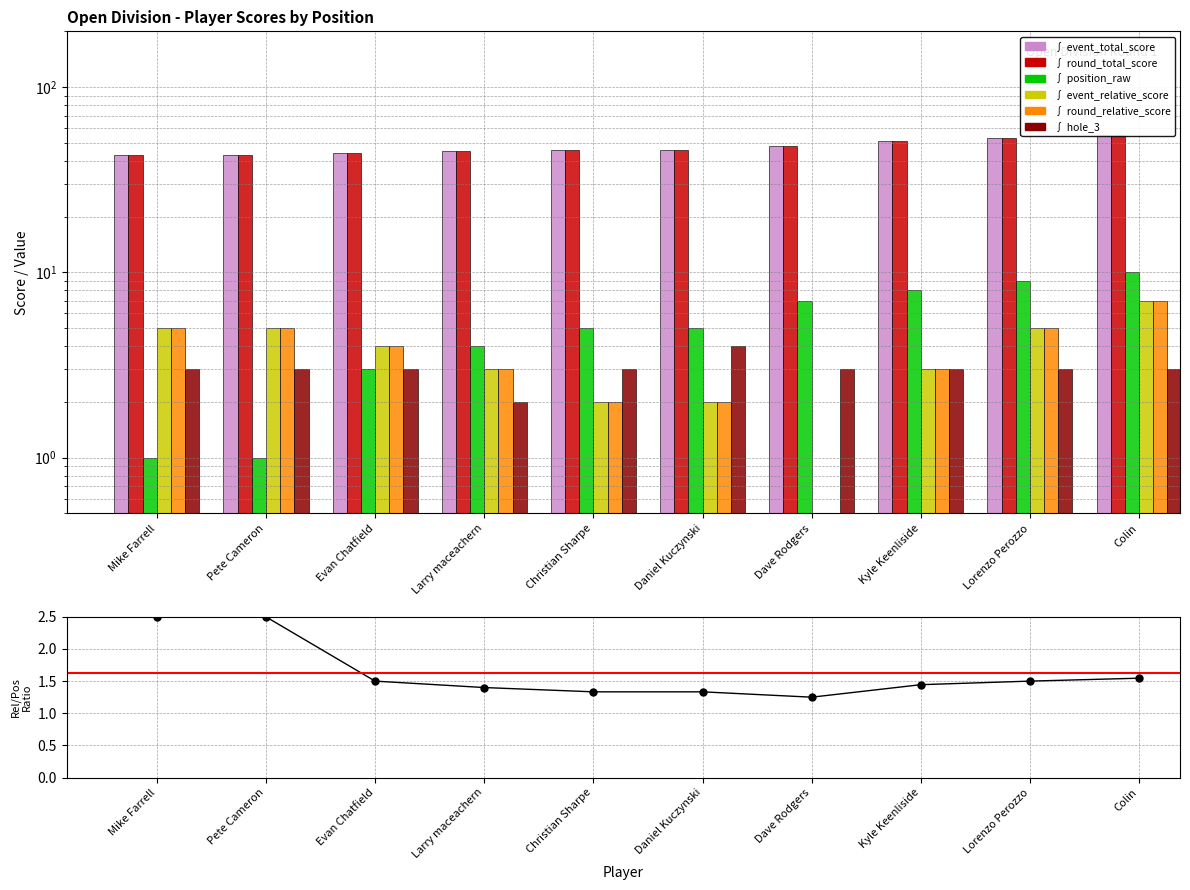

What is the difference between the highest and lowest values at Dave Rodgers?

45